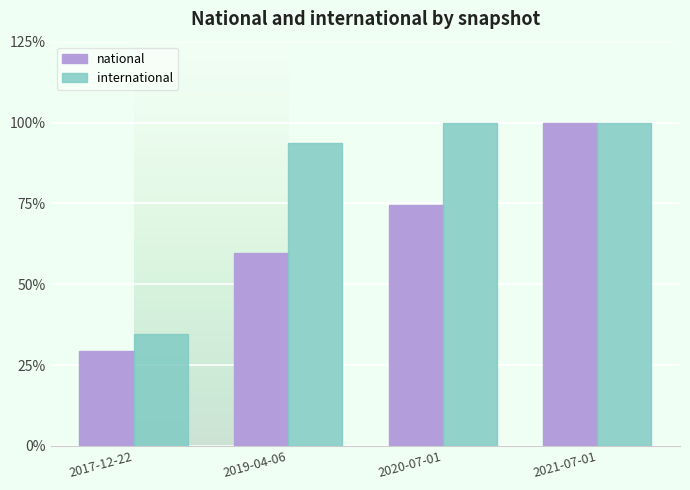

Is it true that international equals 93.6 at 2019-04-06?

True